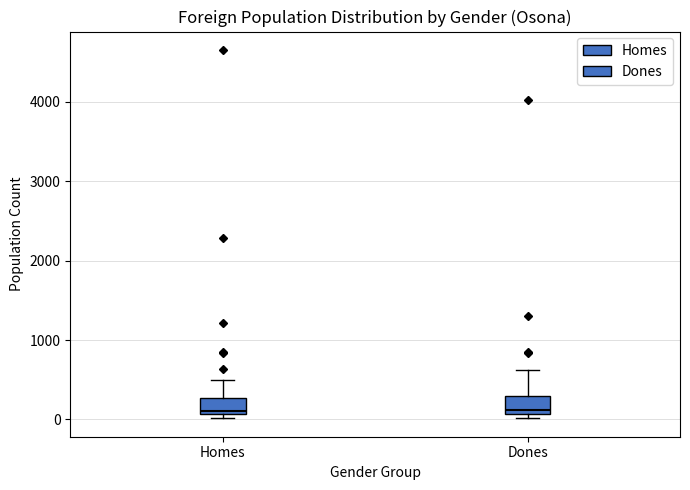

Where is the upper edge of the box for Dones on the y-axis? The values are not printed on the chart, so give them approximately, as read against the axis.

300